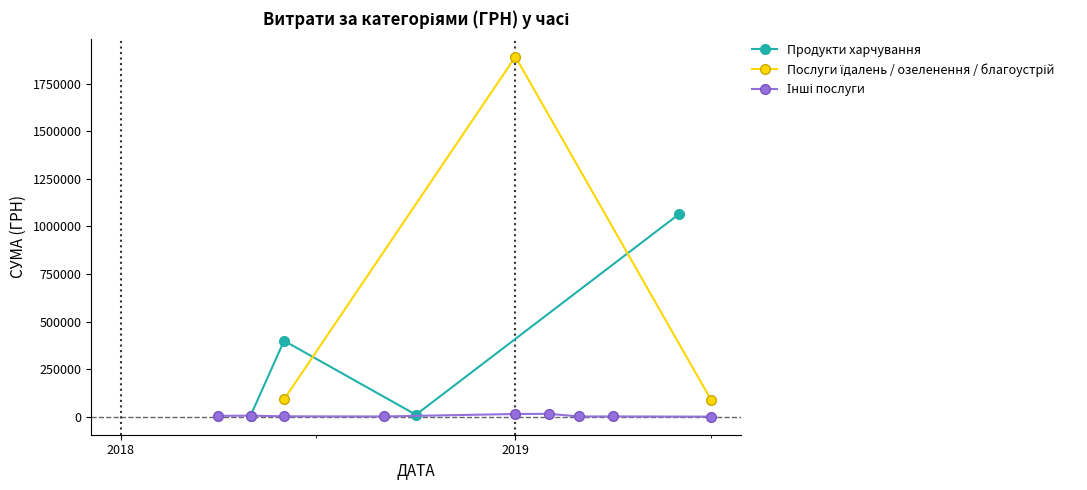

Which series has the largest total across all categories?

Послуги їдалень / озеленення / благоустрій